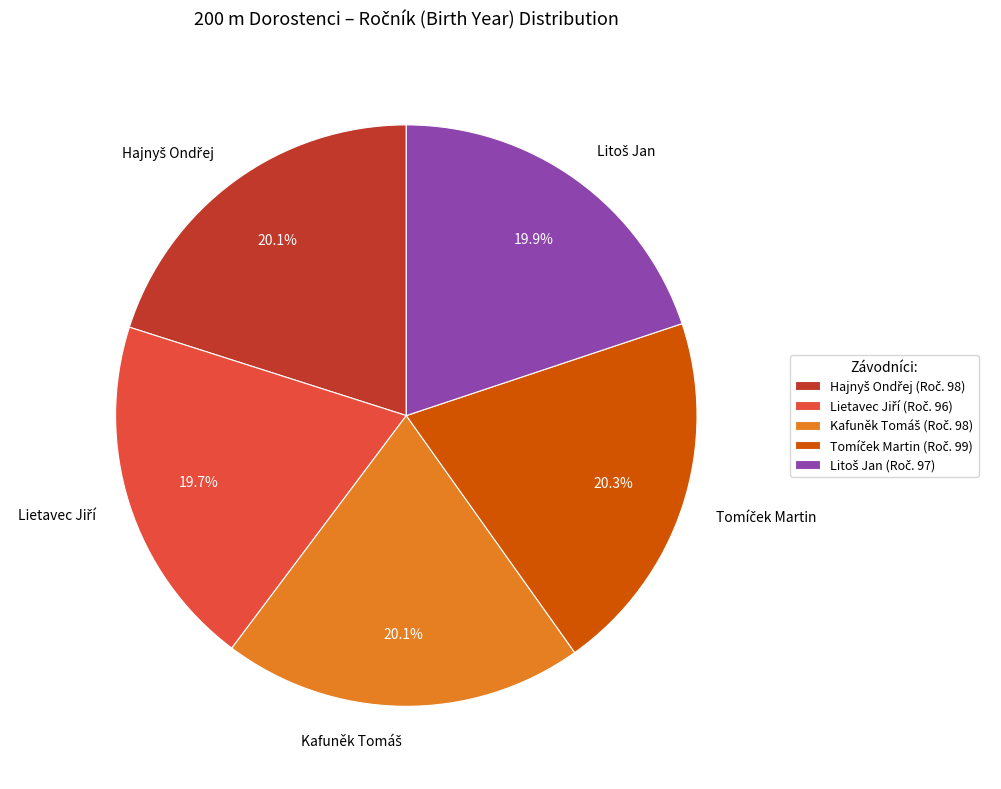

Does any single category account for the majority?

No